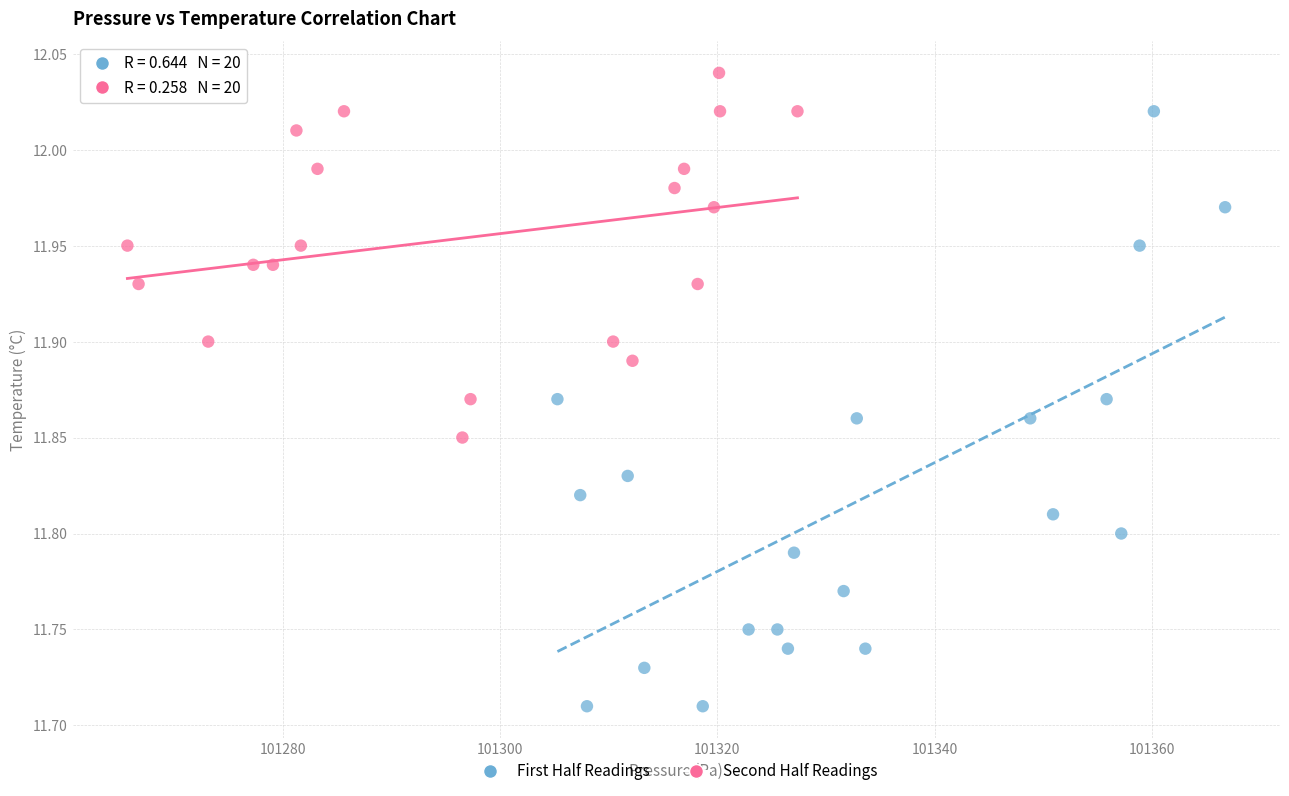

What are all the series names shown in the legend?

First Half Readings, Second Half Readings